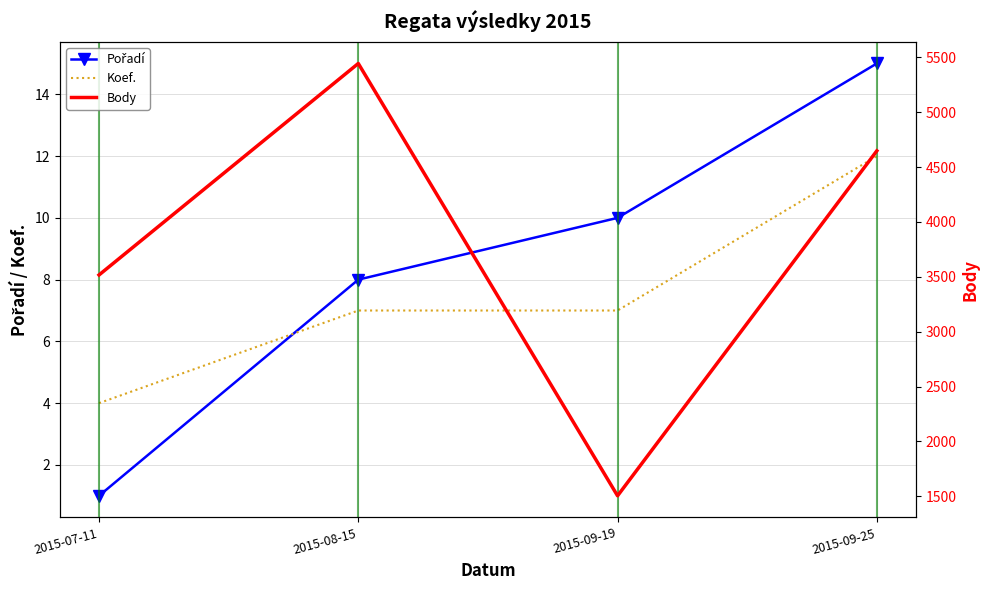

What is the average value of the Koef. series?

8